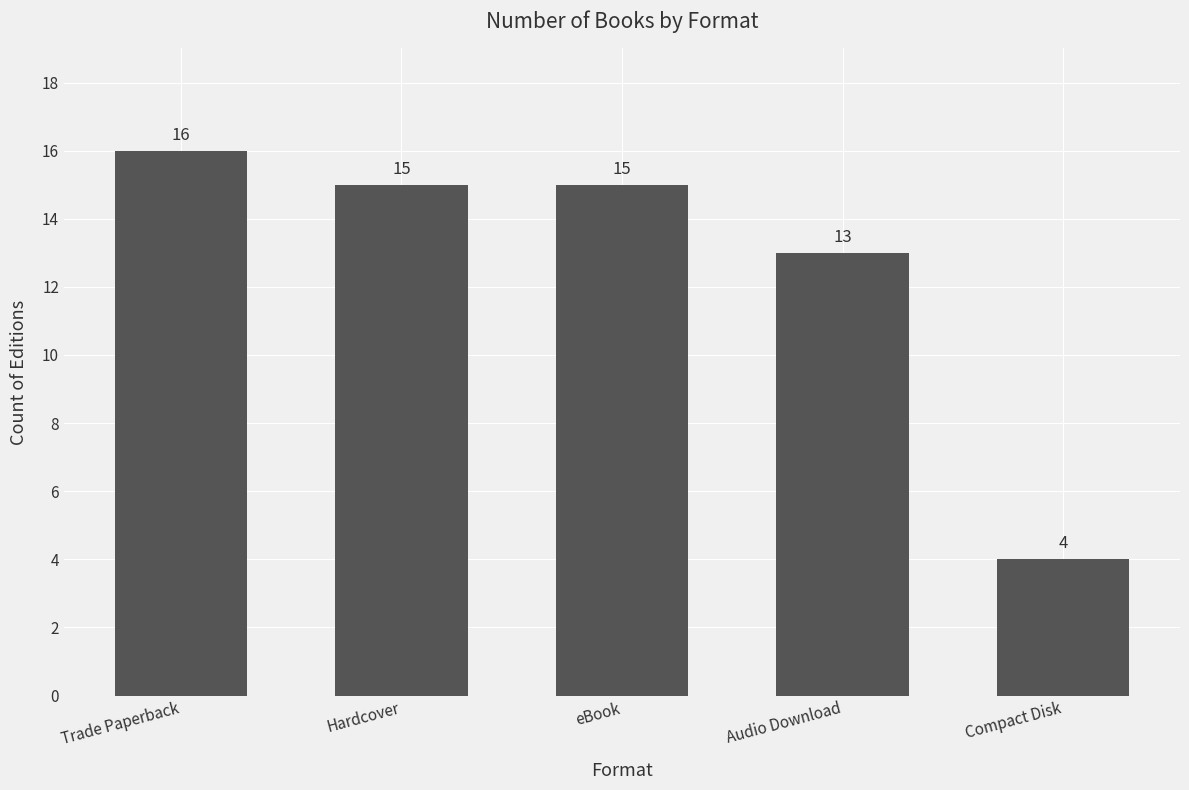

What position from the left is Hardcover?

2